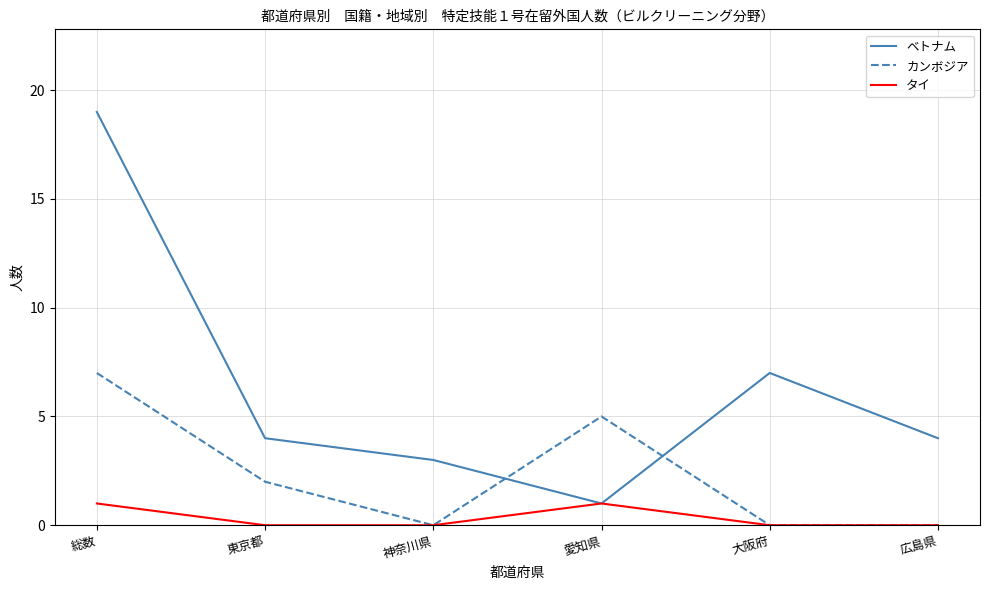

What is the sum of the ベトナム values at 東京都 and 神奈川県?

7